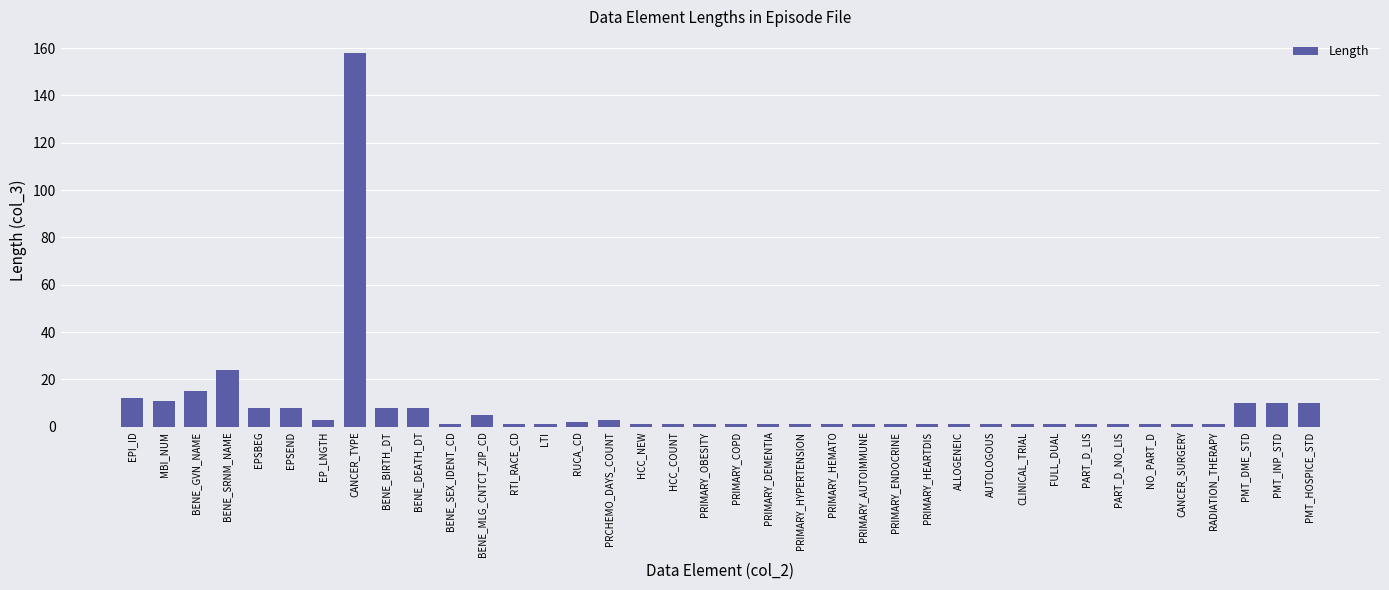

Does the chart contain any negative values?

No